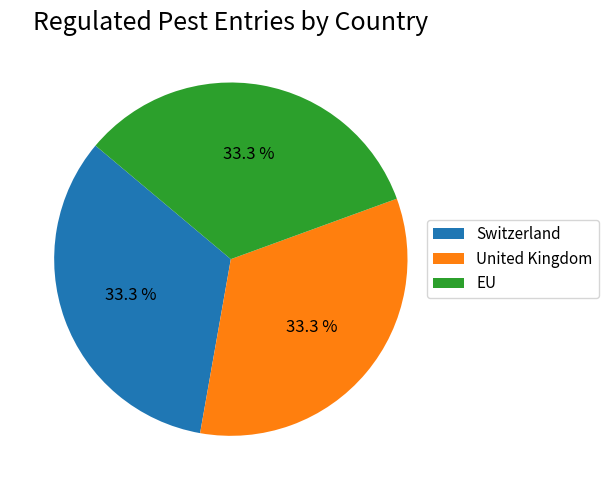

Does any single category account for the majority?

No